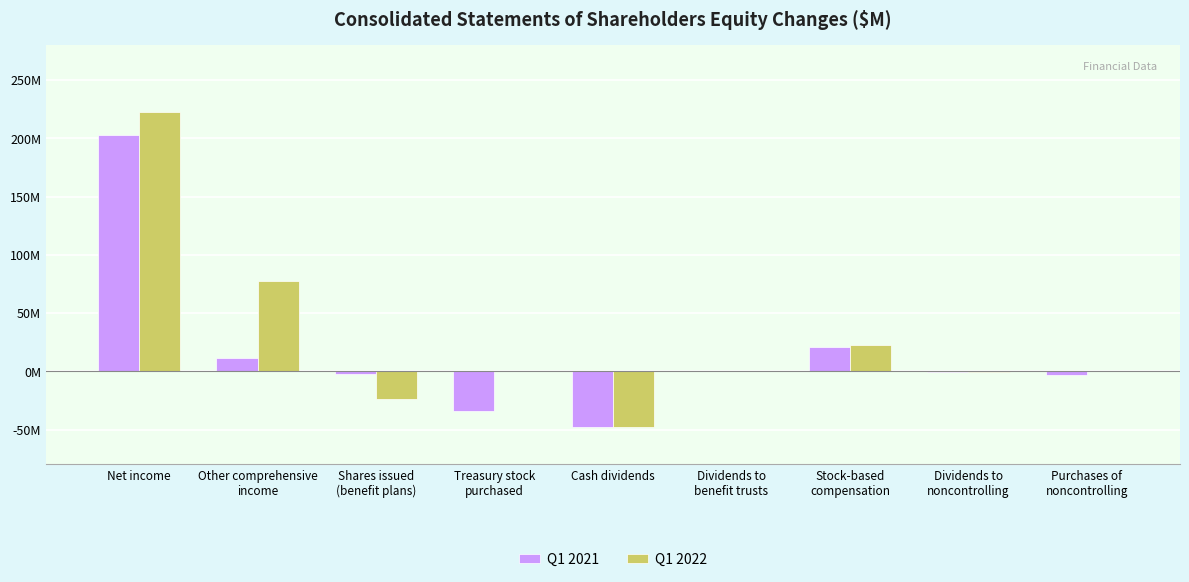

Are the bars horizontal?

No